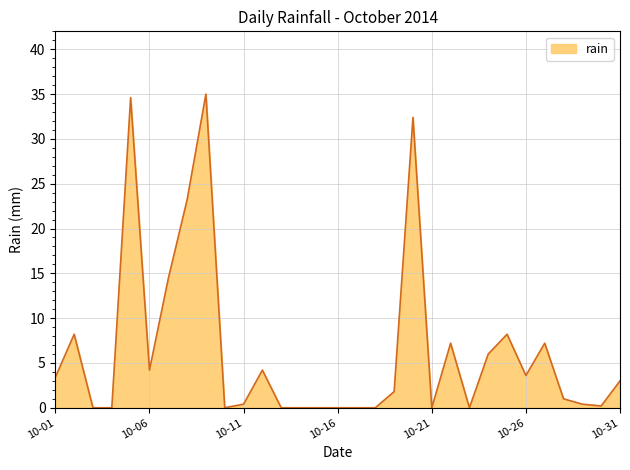

What is the difference between the maximum and minimum values?

35.0